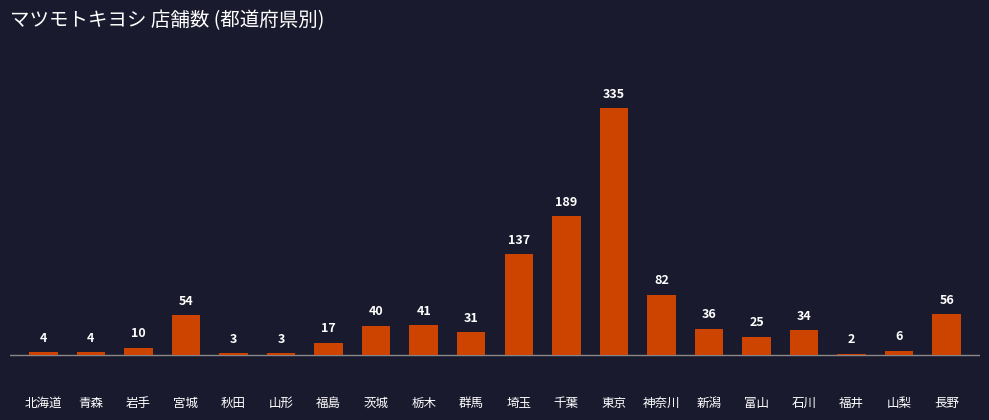

What is the value of the 9th bar from the left?

41